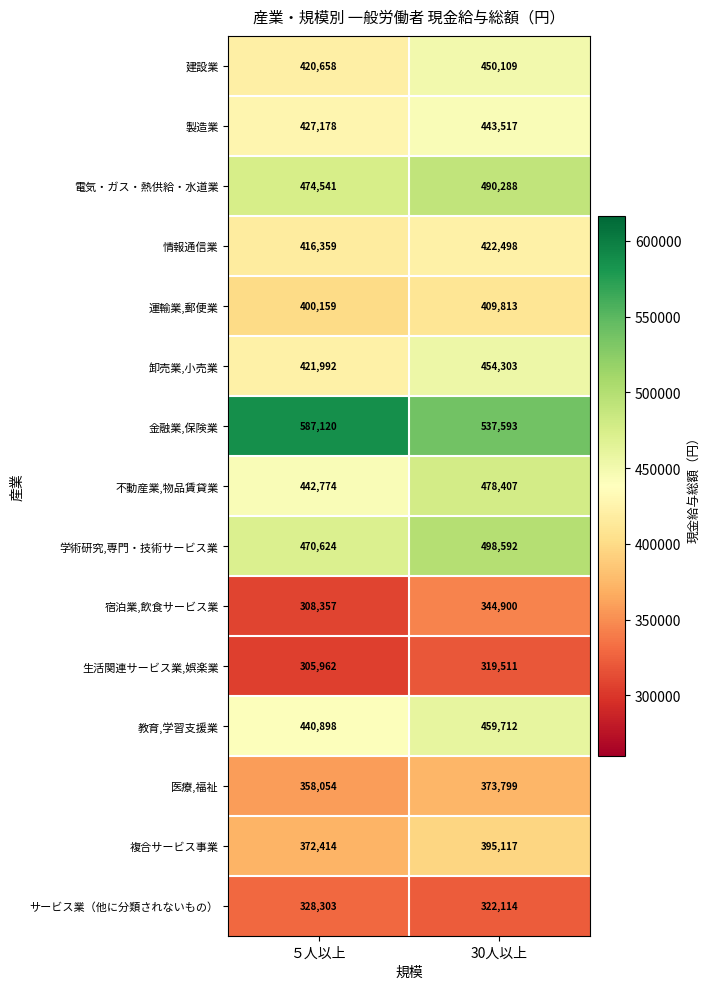

What value does the サービス業（他に分類されないもの） series have at 30人以上?

322114